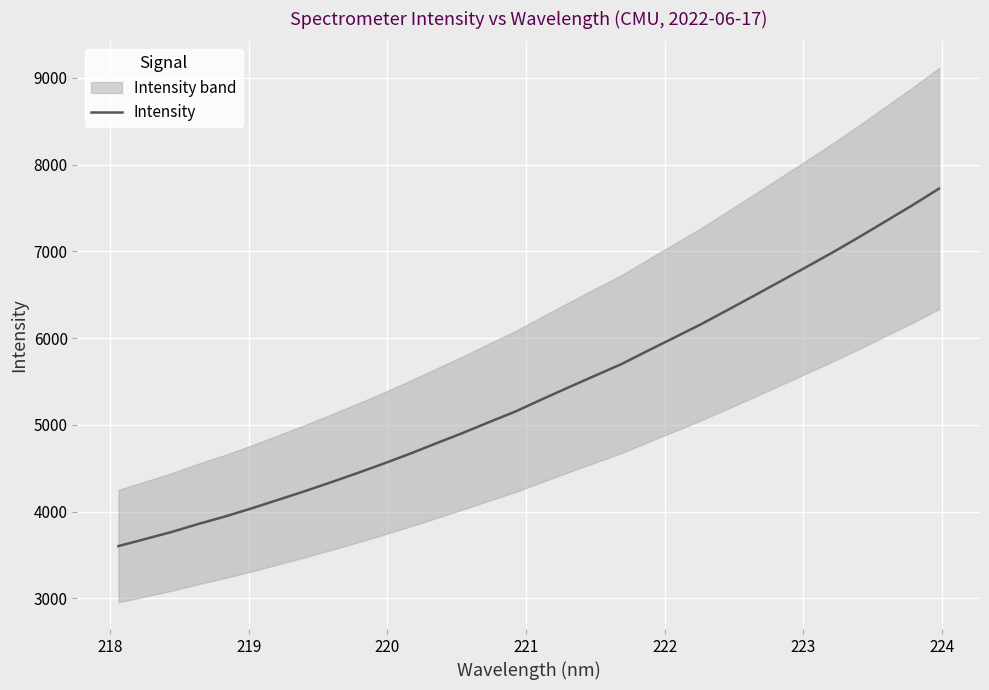

How many lines are shown in the chart?

1